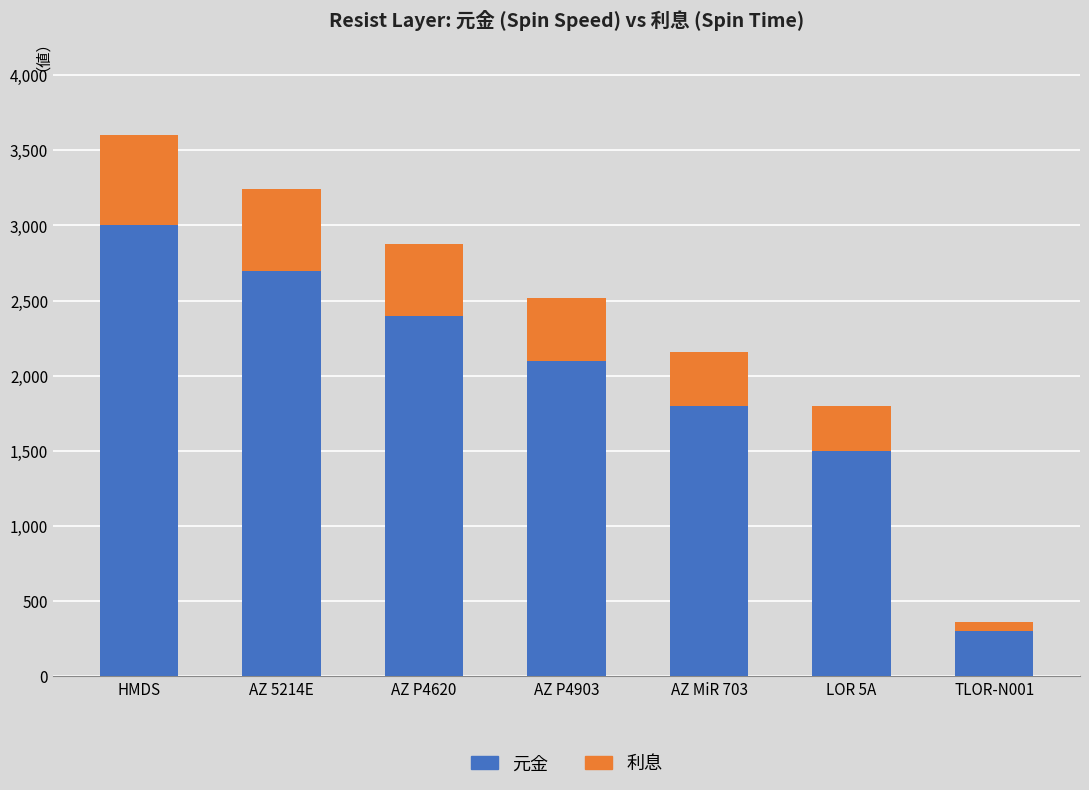

At which category is the sum across all series the highest?

HMDS